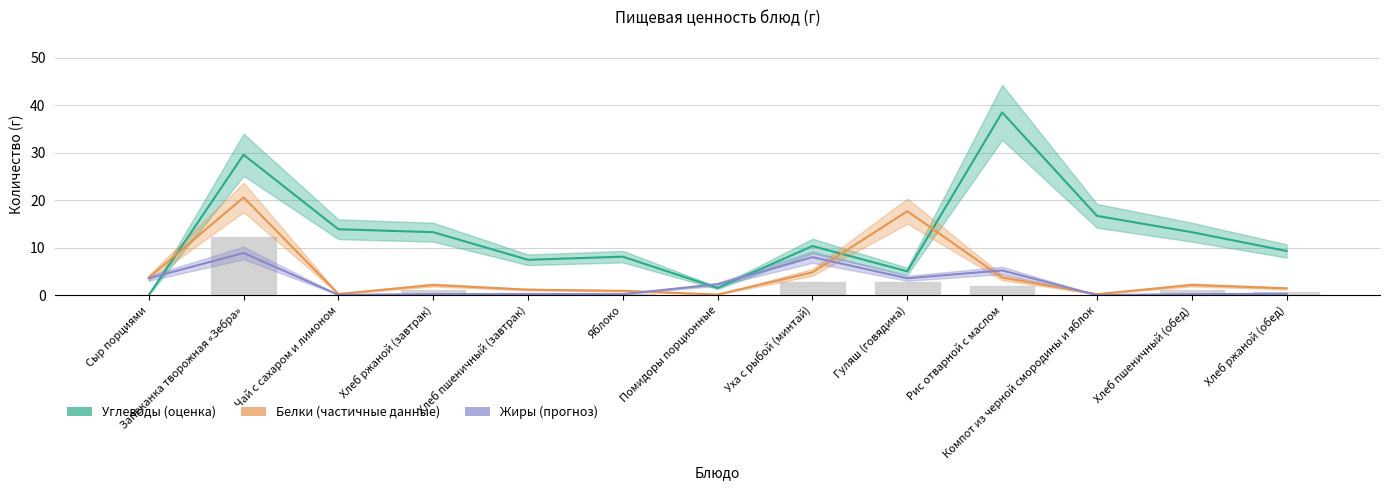

The value of Белки at Хлеб ржаной (завтрак) is 2.1. True or false?

True